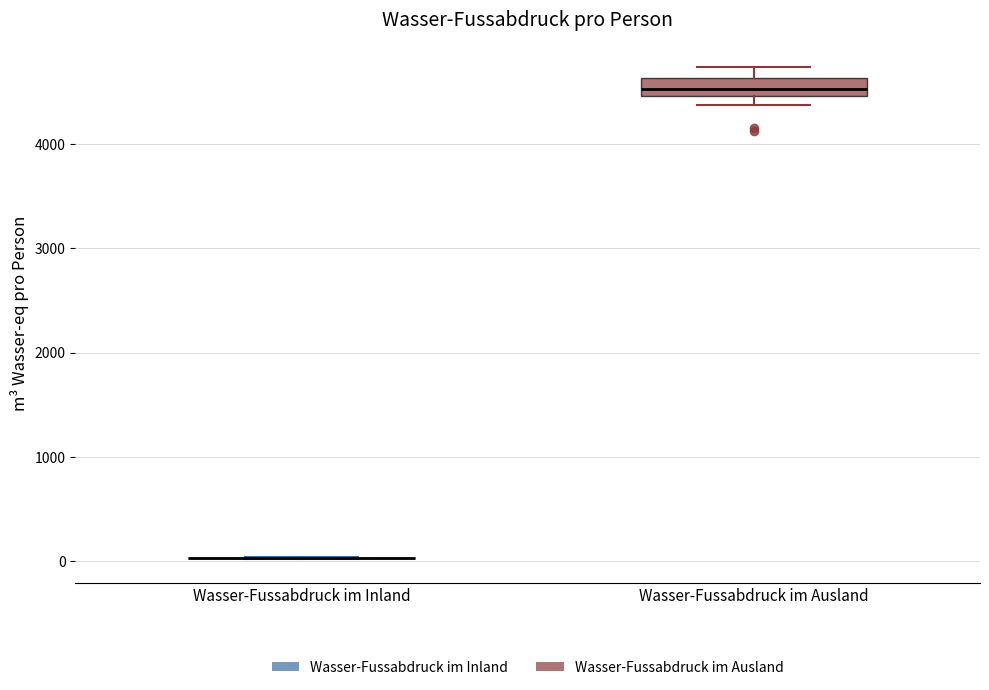

Reading left to right, read every box against the y-axis: the position of its median line, the range the box covers, and the ends of its whiskers. The values are not printed on the chart, so give them approximately, as read against the axis.

Wasser-Fussabdruck im Inland: box collapsed to a line at 0, whiskers 0 to 0
Wasser-Fussabdruck im Ausland: median 4500 (inside the box), box 4500 to 4600, whiskers 4400 to 4700